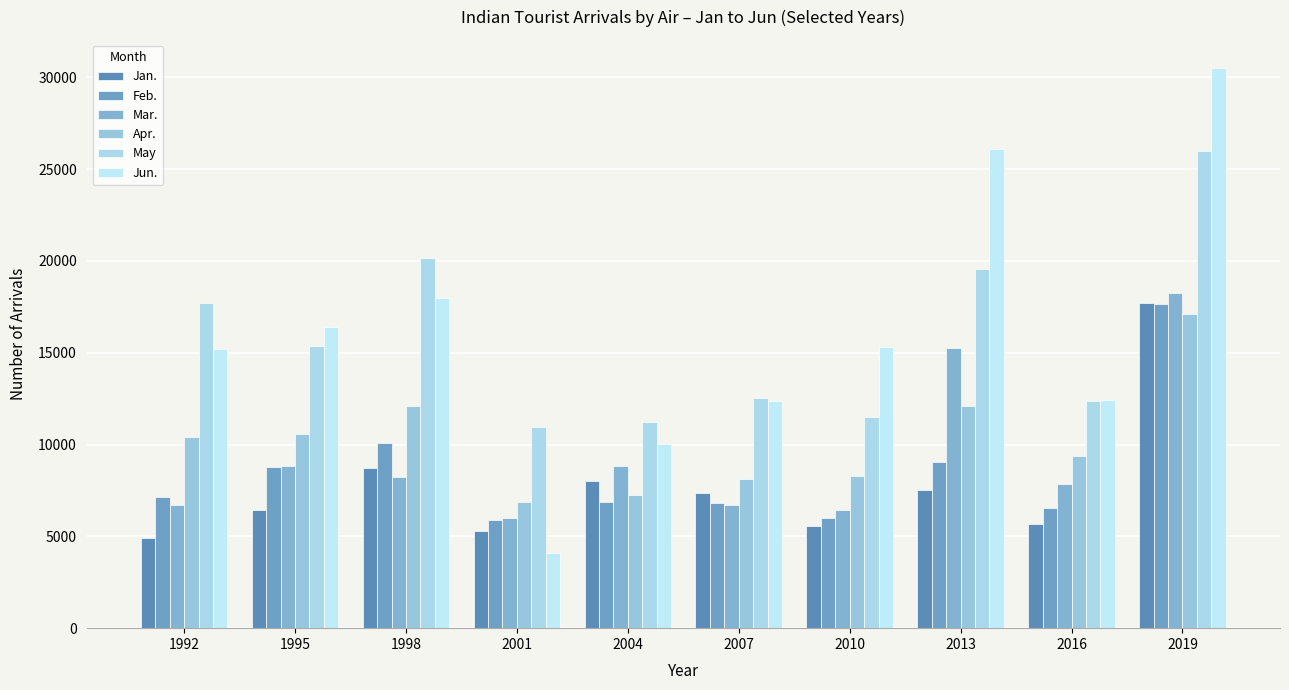

What value does the Jun. series have at 2001, to the nearest 100?

4100